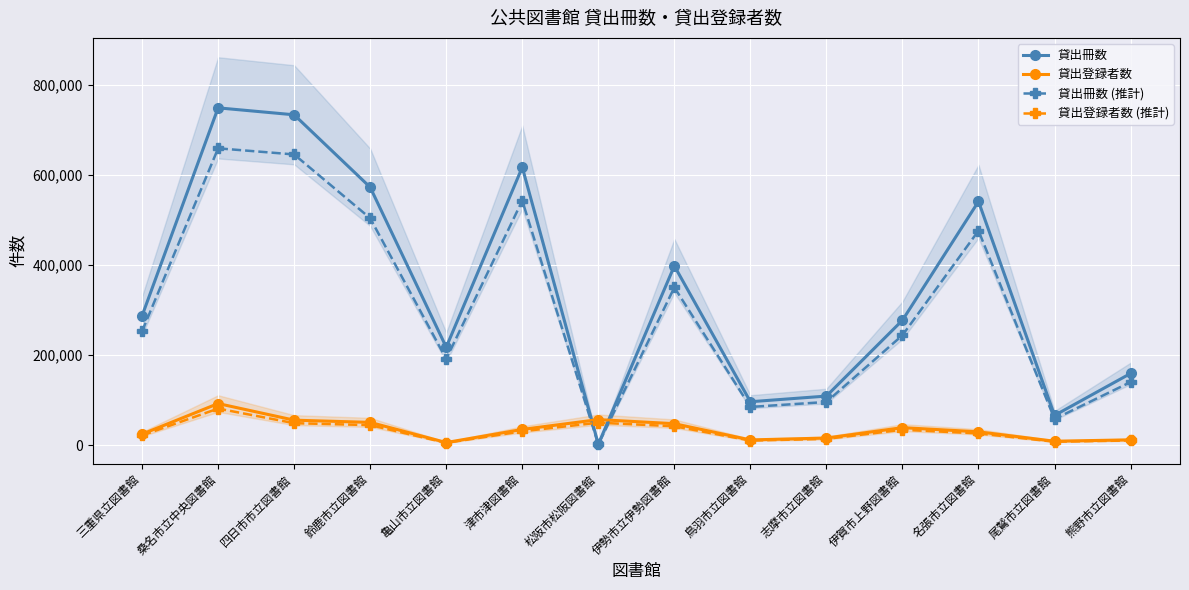

Is it true that 貸出登録者数 equals 19612.9 at 熊野市立図書館?

False